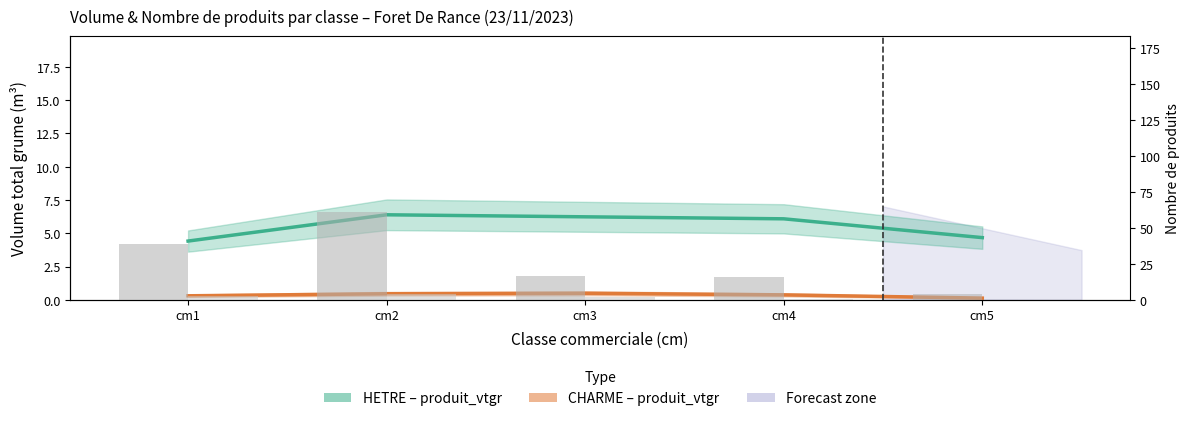

What is the approximate value of HETRE – produit_vtgr at cm3?

6.2